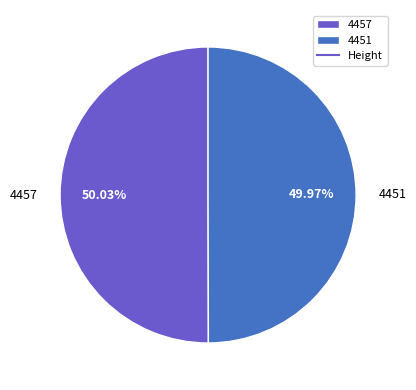

To the nearest percent, what is the combined percentage of 4457 and 4451?

100%